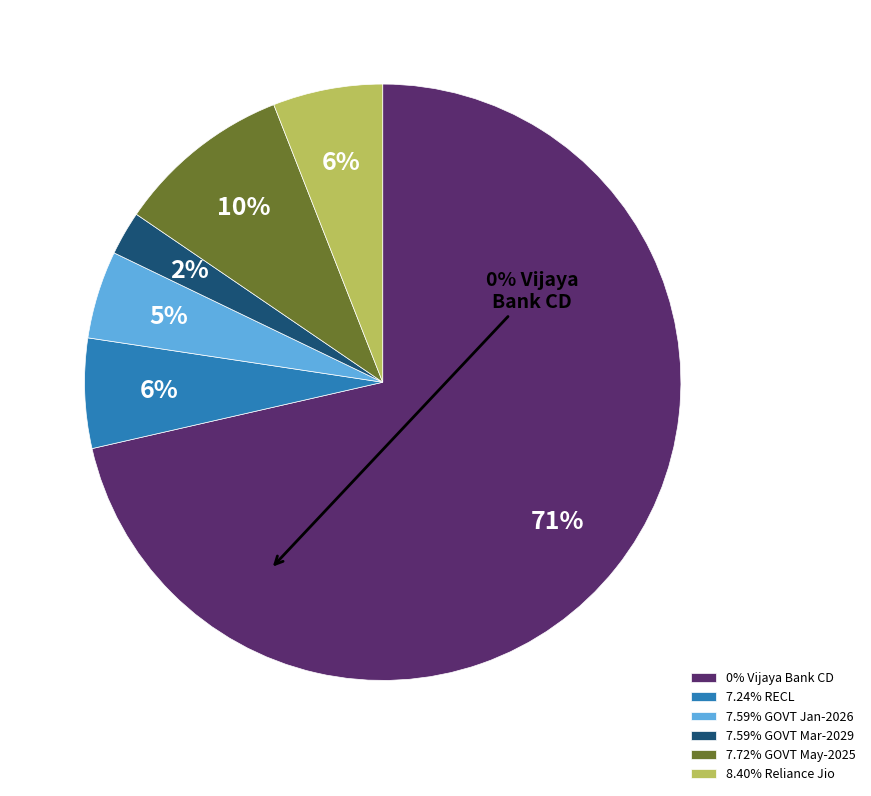

How many segments does this pie chart have?

6